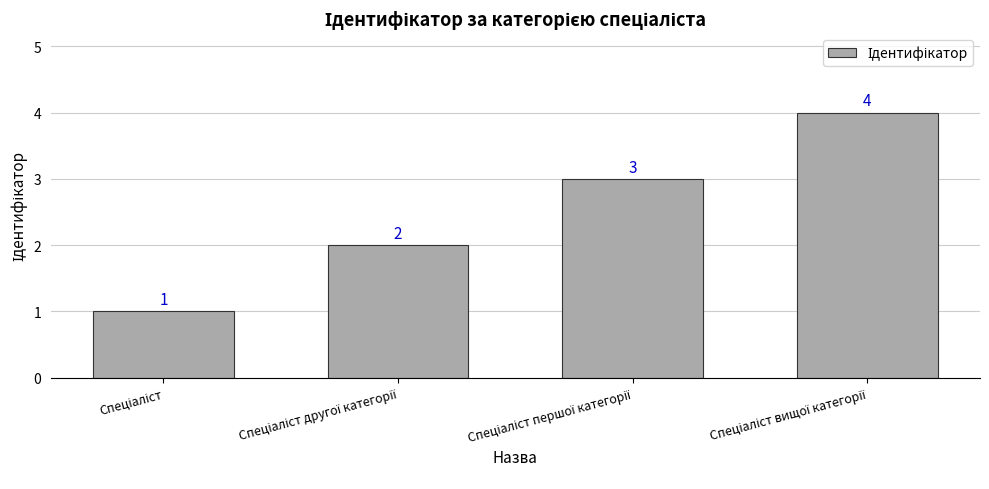

What is the difference between the maximum and minimum values?

3